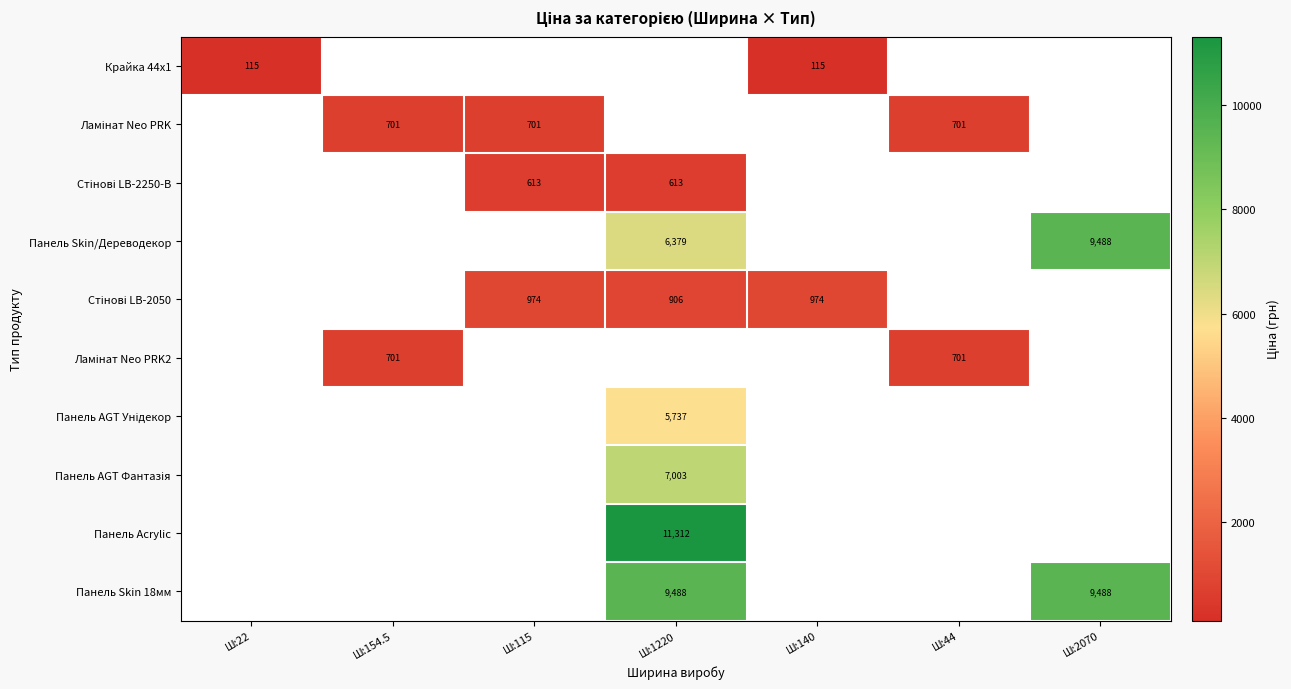

How many distinct data groups are displayed?

10